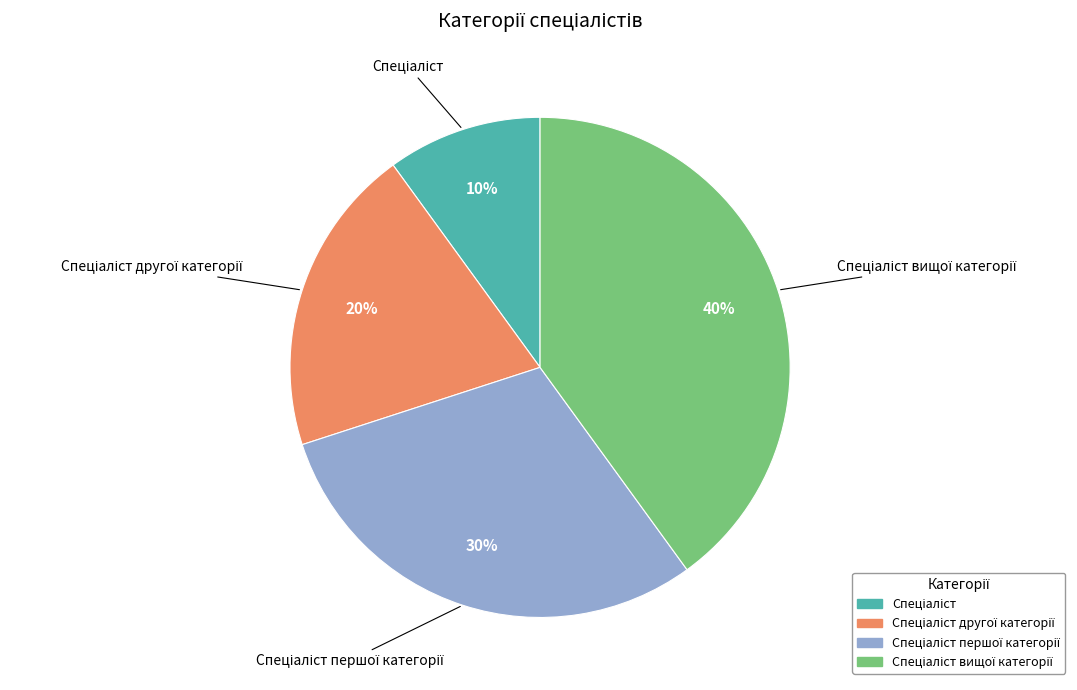

Is there a majority slice in this chart?

No